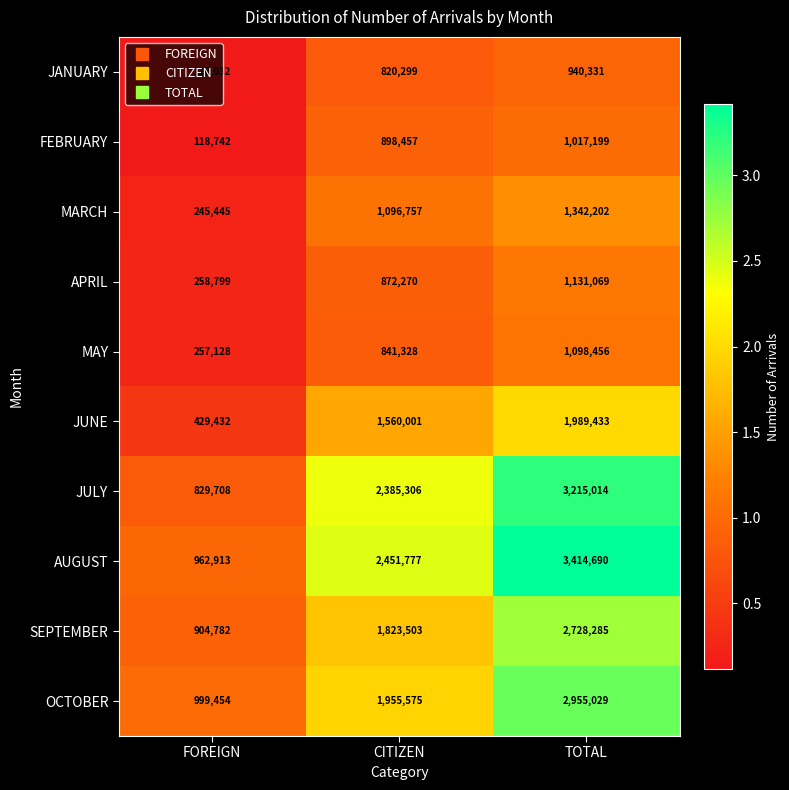

The value of JANUARY at TOTAL is 940331. True or false?

True